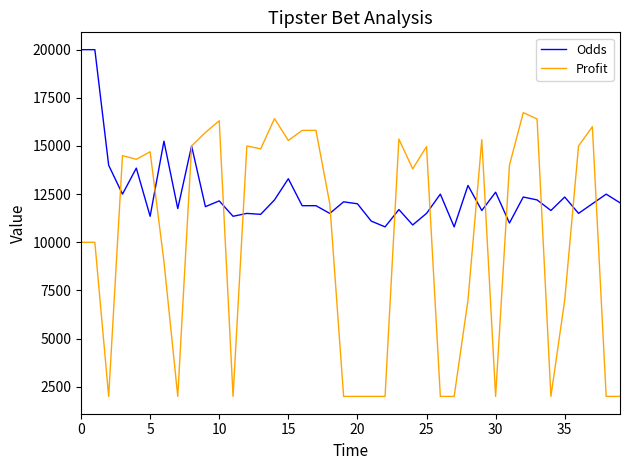

What is the smallest value displayed?

2000